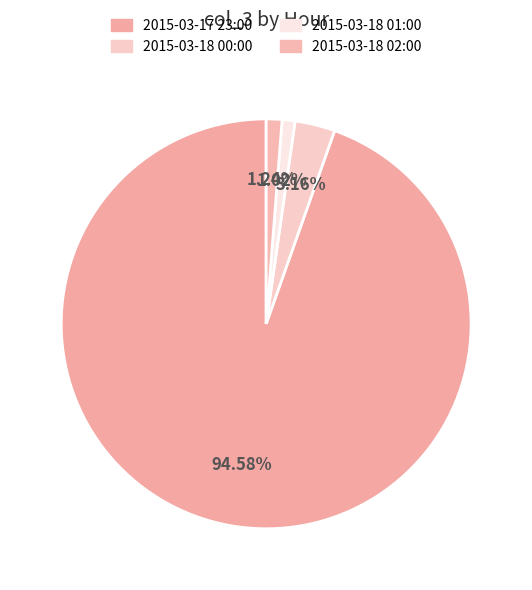

To the nearest percent, what is the difference between the largest and smallest slice percentages?

94%